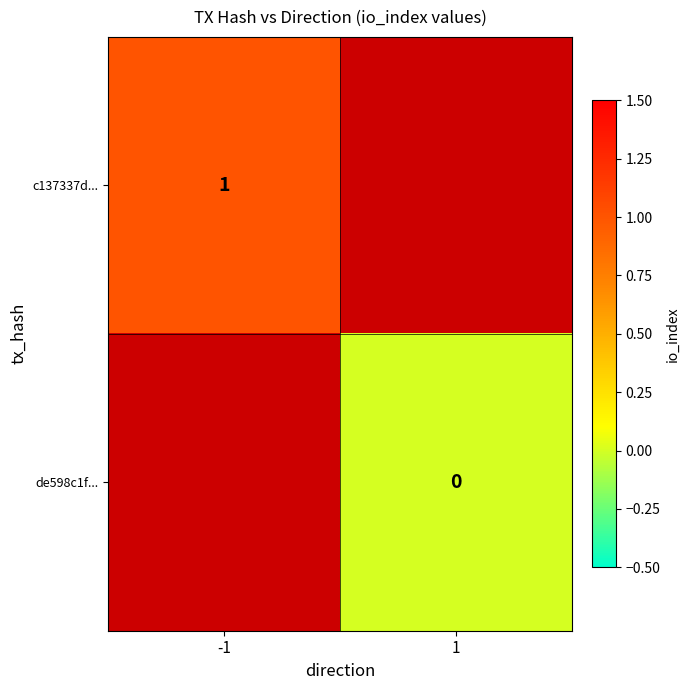

Which category has the highest value in the de598c1f... series?

-1